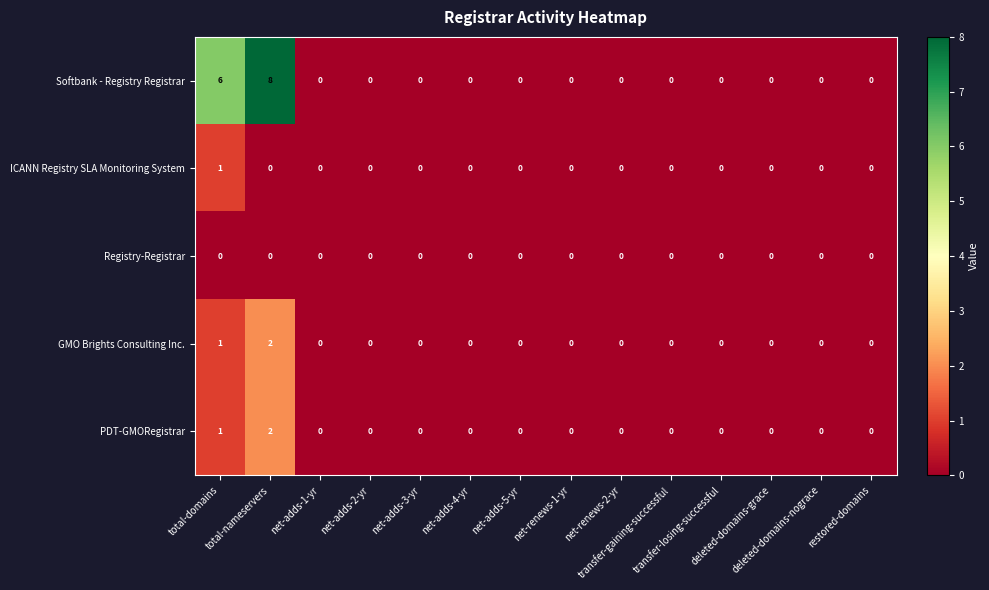

What is the difference between the maximum and minimum values in the Softbank - Registry Registrar series?

8